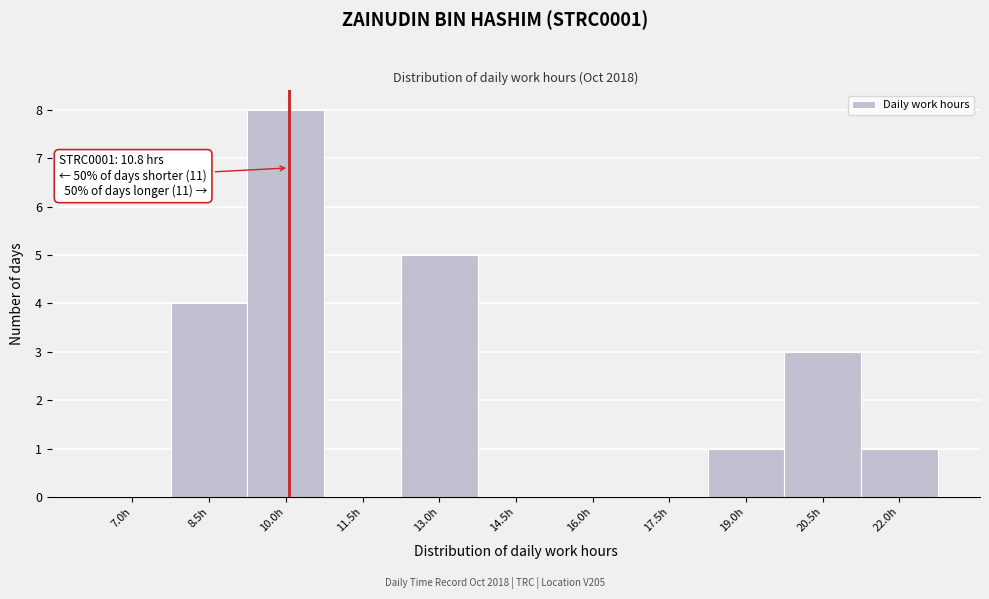

Reading right to left, extract all data points from this chart.

22.0h=1	20.5h=3	19.0h=1	17.5h=0	16.0h=0	14.5h=0	13.0h=5	11.5h=0	10.0h=8	8.5h=4	7.0h=0